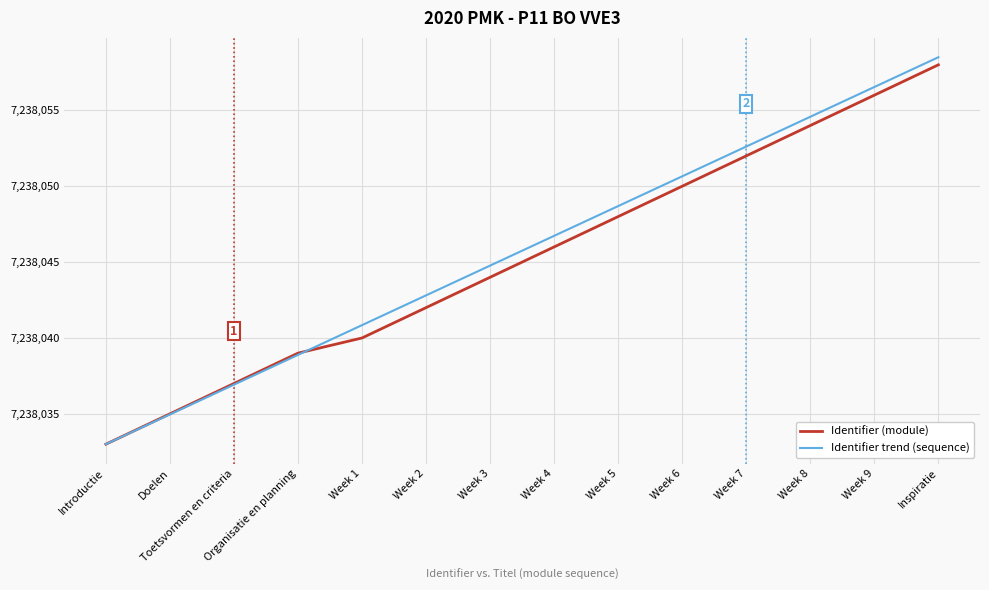

What is the difference between the highest and lowest values at Week 3?

0.8